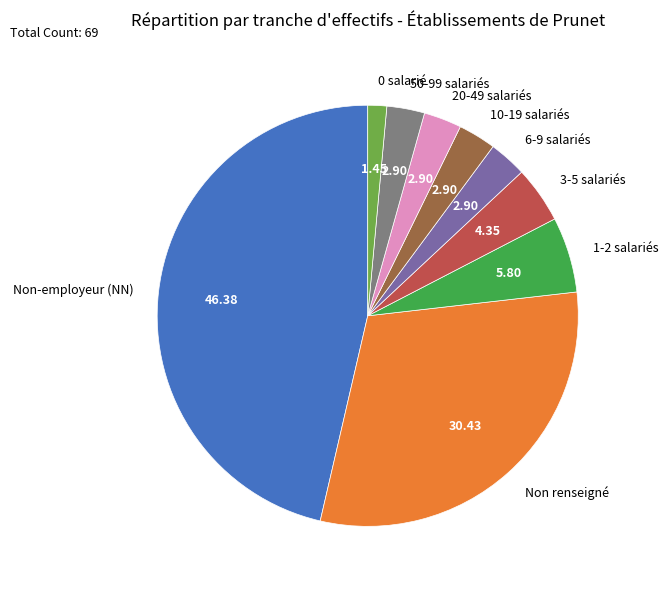

Do 50-99 salariés and Non renseigné together represent more than half of the pie?

No